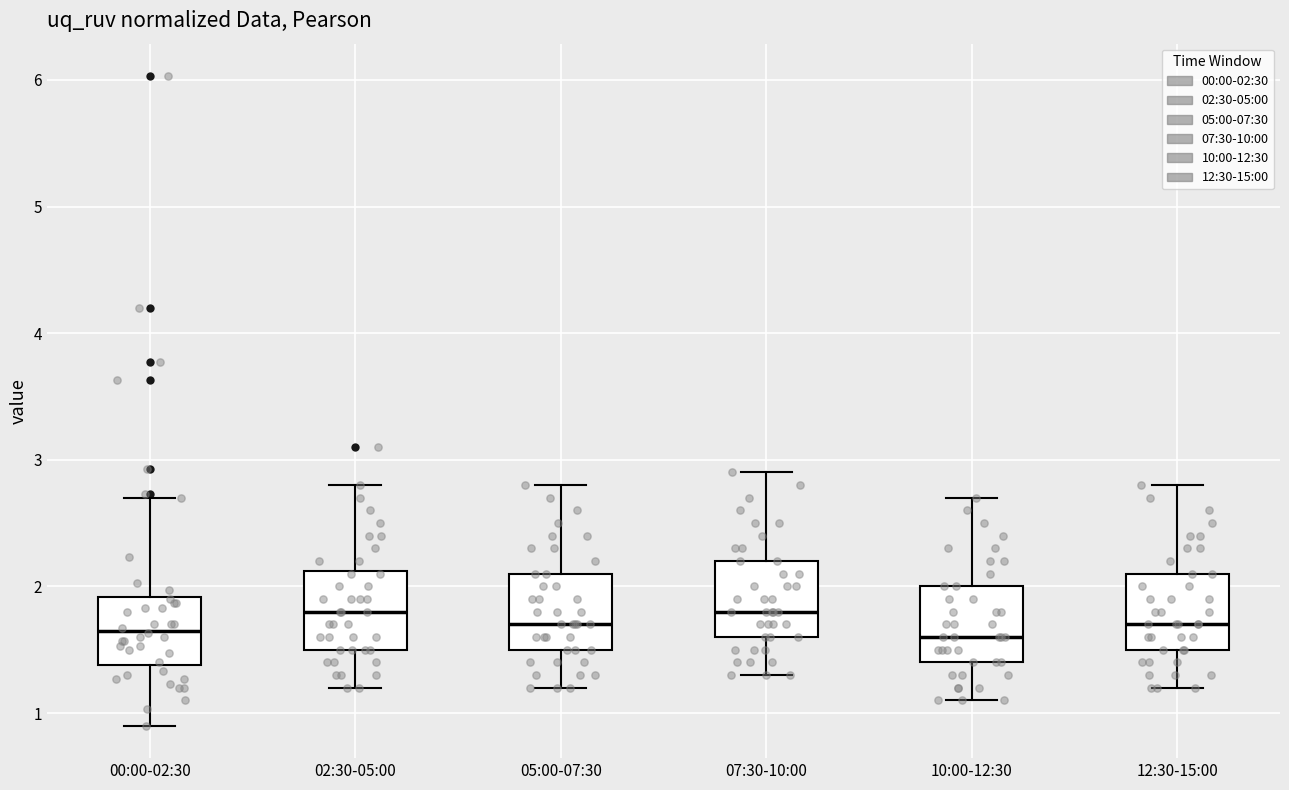

Reading left to right, read every box against the y-axis: the position of its median line, the range the box covers, and the ends of its whiskers. The values are not printed on the chart, so give them approximately, as read against the axis.

00:00-02:30: median 1.7, box 1.4 to 1.9, whiskers 0.9 to 2.7
02:30-05:00: median 1.8, box 1.5 to 2.1, whiskers 1.2 to 2.8
05:00-07:30: median 1.7, box 1.5 to 2.1, whiskers 1.2 to 2.8
07:30-10:00: median 1.8, box 1.6 to 2.2, whiskers 1.3 to 2.9
10:00-12:30: median 1.6, box 1.4 to 2.0, whiskers 1.1 to 2.7
12:30-15:00: median 1.7, box 1.5 to 2.1, whiskers 1.2 to 2.8